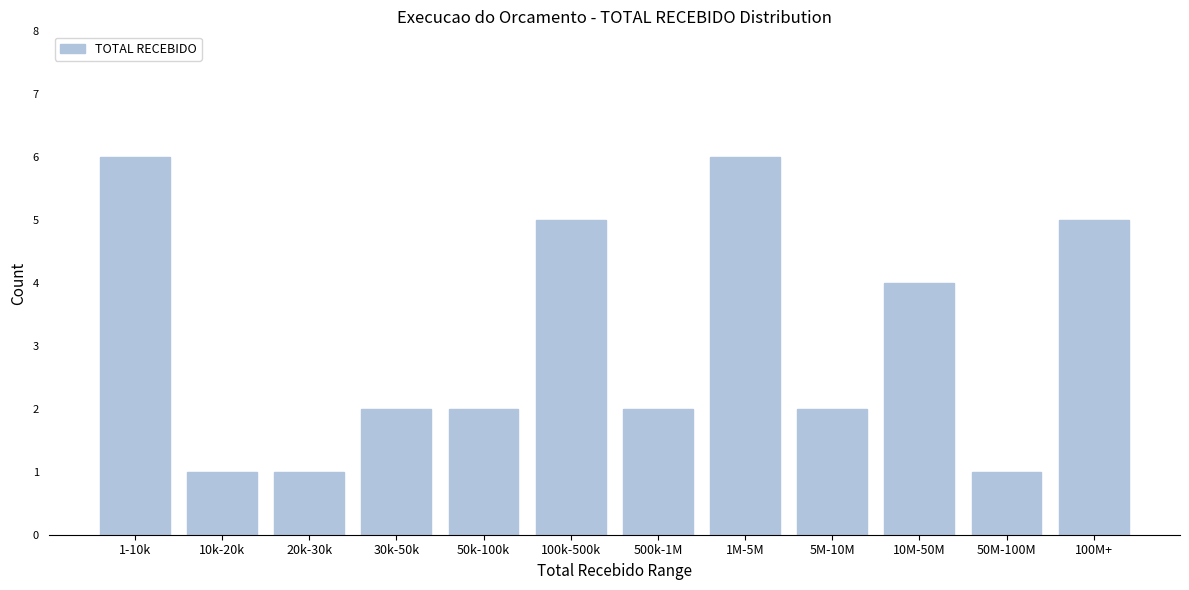

Reading left to right, list all the values displayed in this chart.

1-10k=6	10k-20k=1	20k-30k=1	30k-50k=2	50k-100k=2	100k-500k=5	500k-1M=2	1M-5M=6	5M-10M=2	10M-50M=4	50M-100M=1	100M+=5